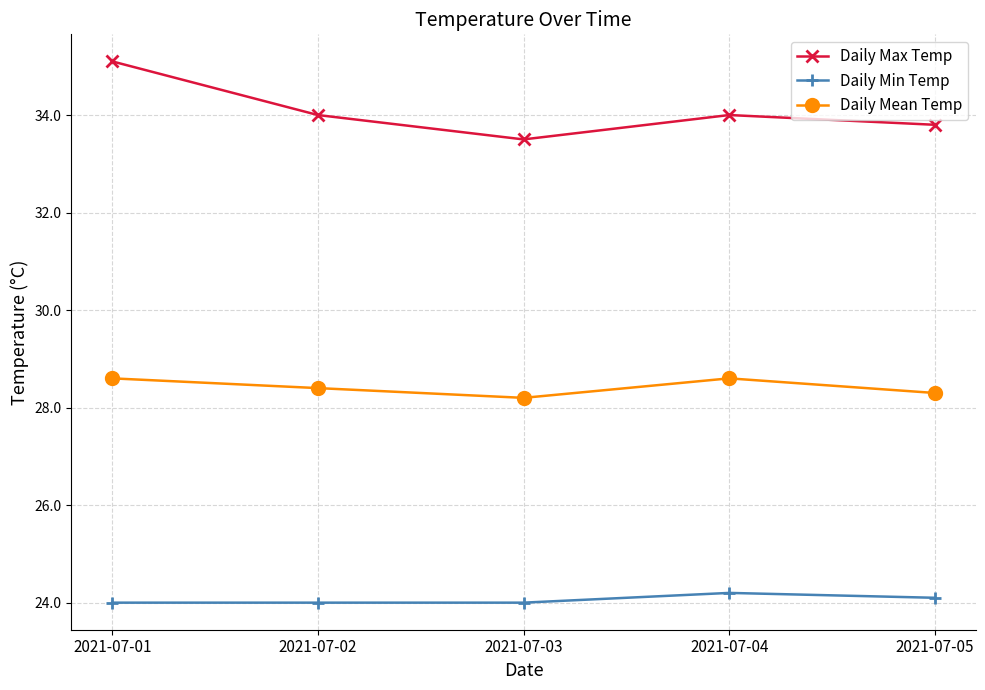

At which category is the sum across all series the highest?

2021-07-01